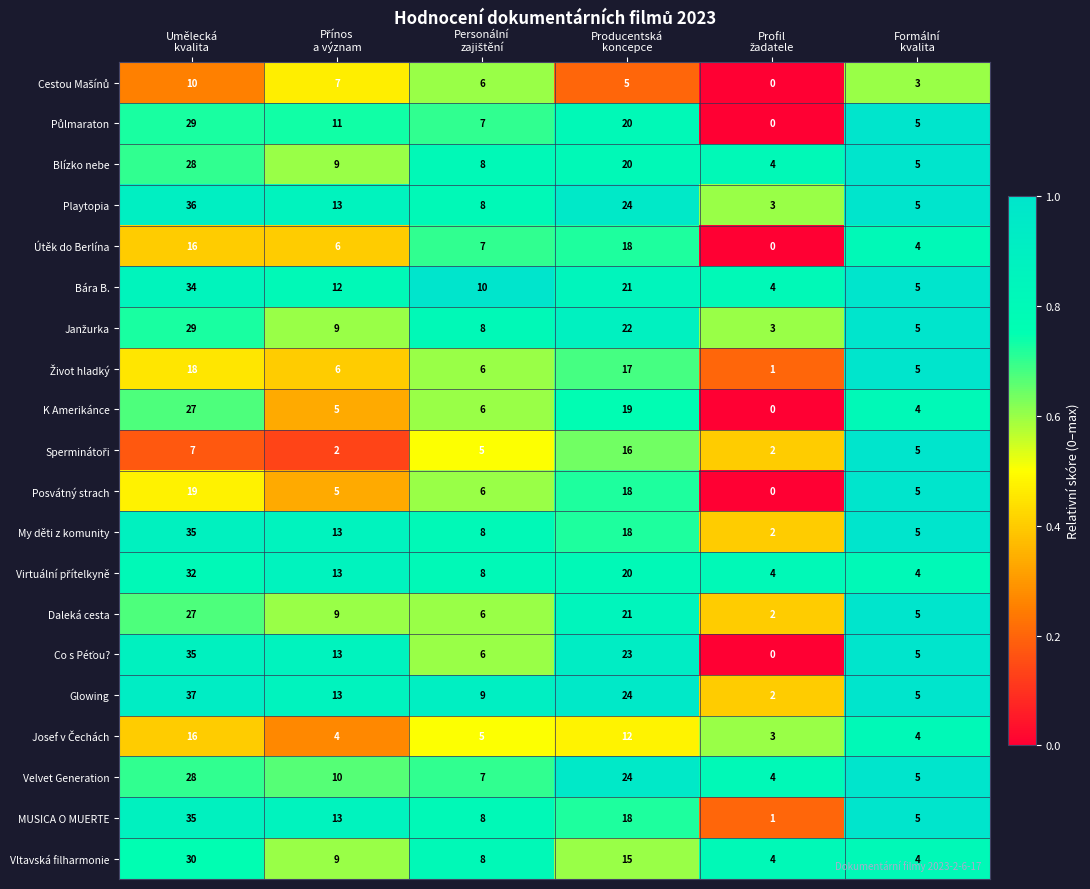

At how many categories does at least one series exceed 11?

3